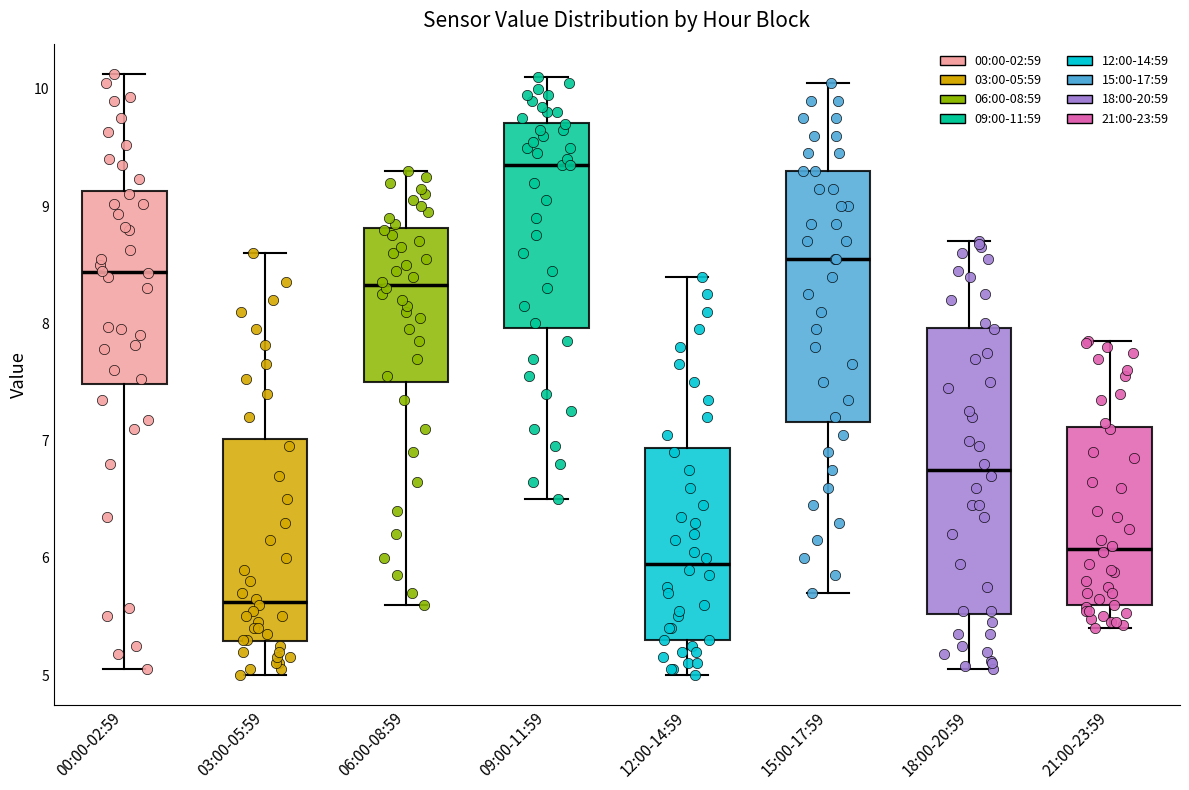

Which box's median line is the highest?

09:00-11:59